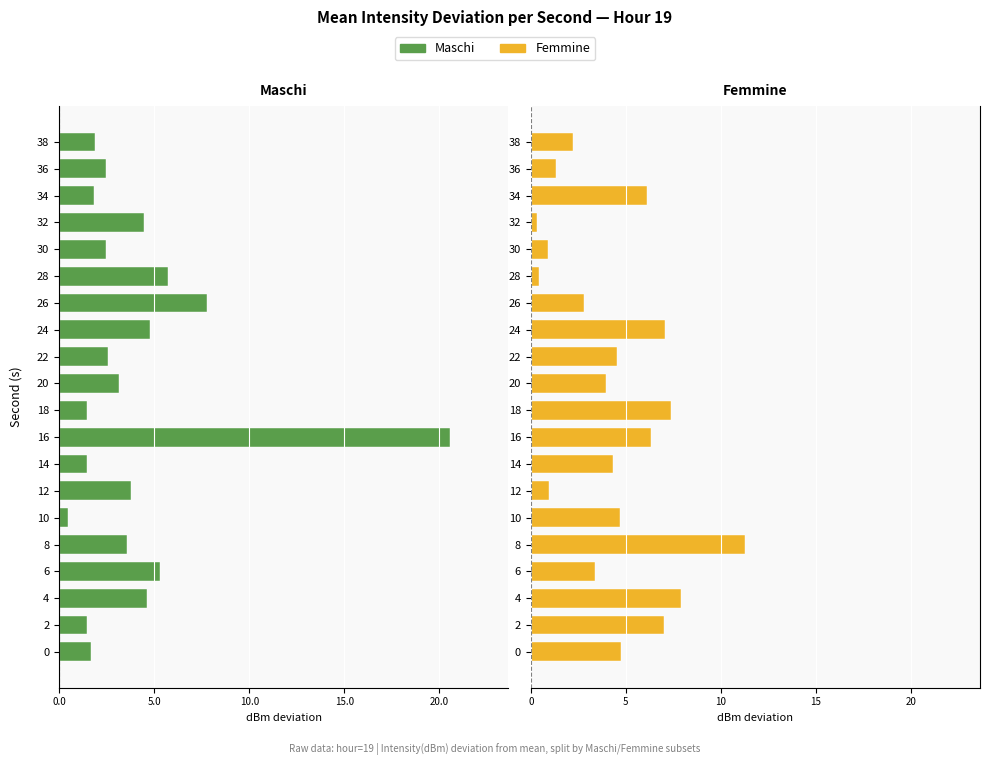

What are all the series names shown in the legend?

Maschi, Femmine